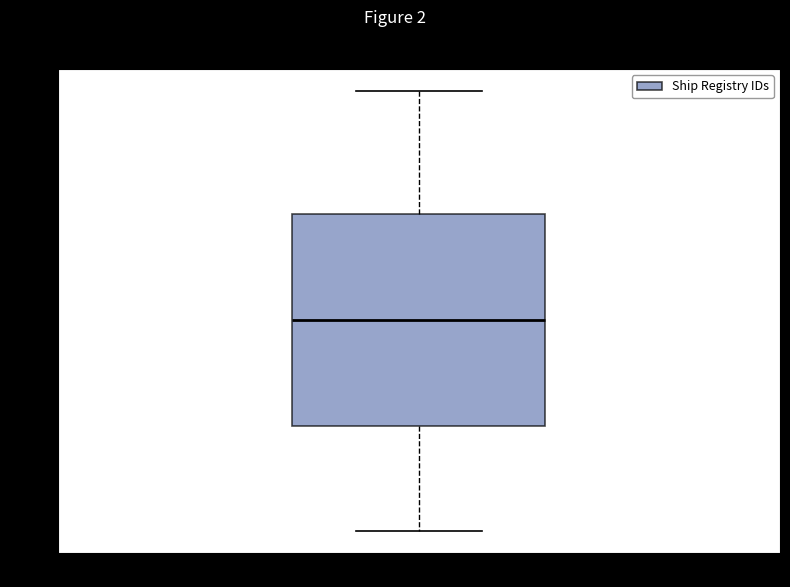

Transcribe this box plot: give where the median line is, the range the box spans, and where the two whiskers end, as read against the y-axis. The values are not printed on the chart, so give them approximately, as read against the axis.

median 13, box 7 to 19, whiskers 1 to 26